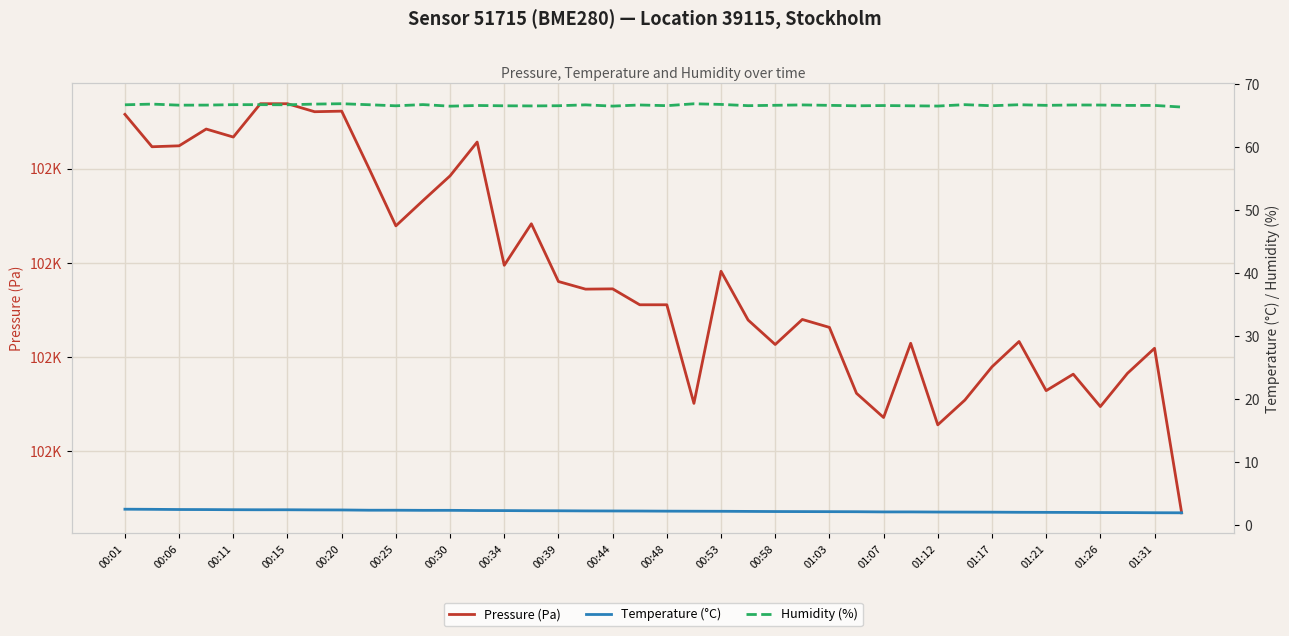

How many Humidity (%) values are between 66 and 67?

40